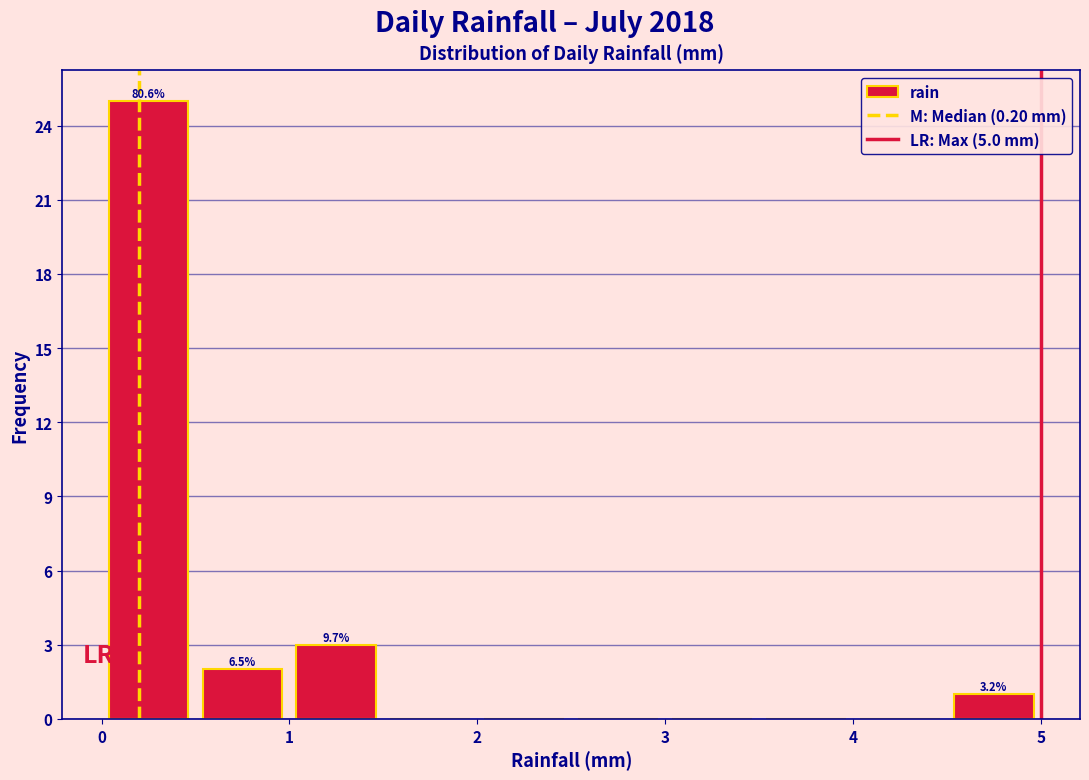

Over which range of the x-axis is the bar tallest?

0.0 to 0.5